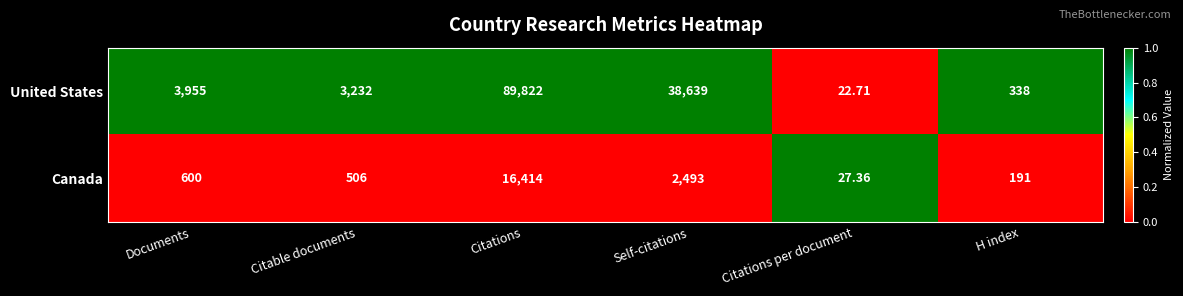

At Citations per document, list the series in order from smallest to largest.

United States, Canada